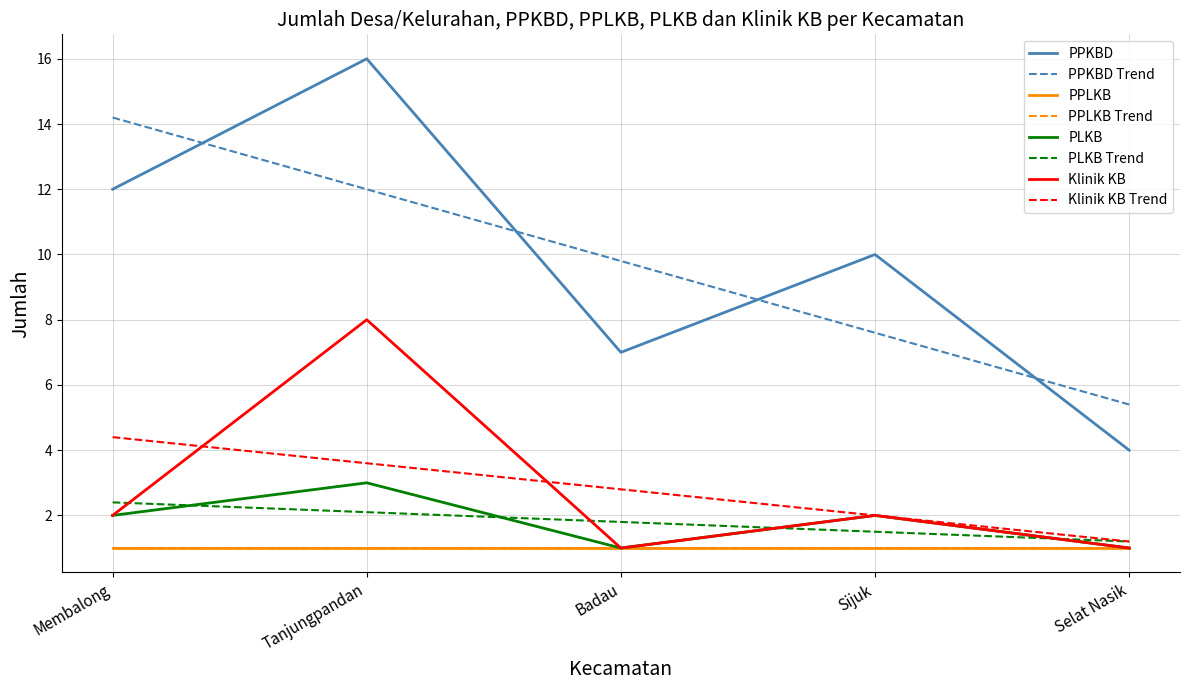

What is the highest value of the Klinik KB series?

8.0